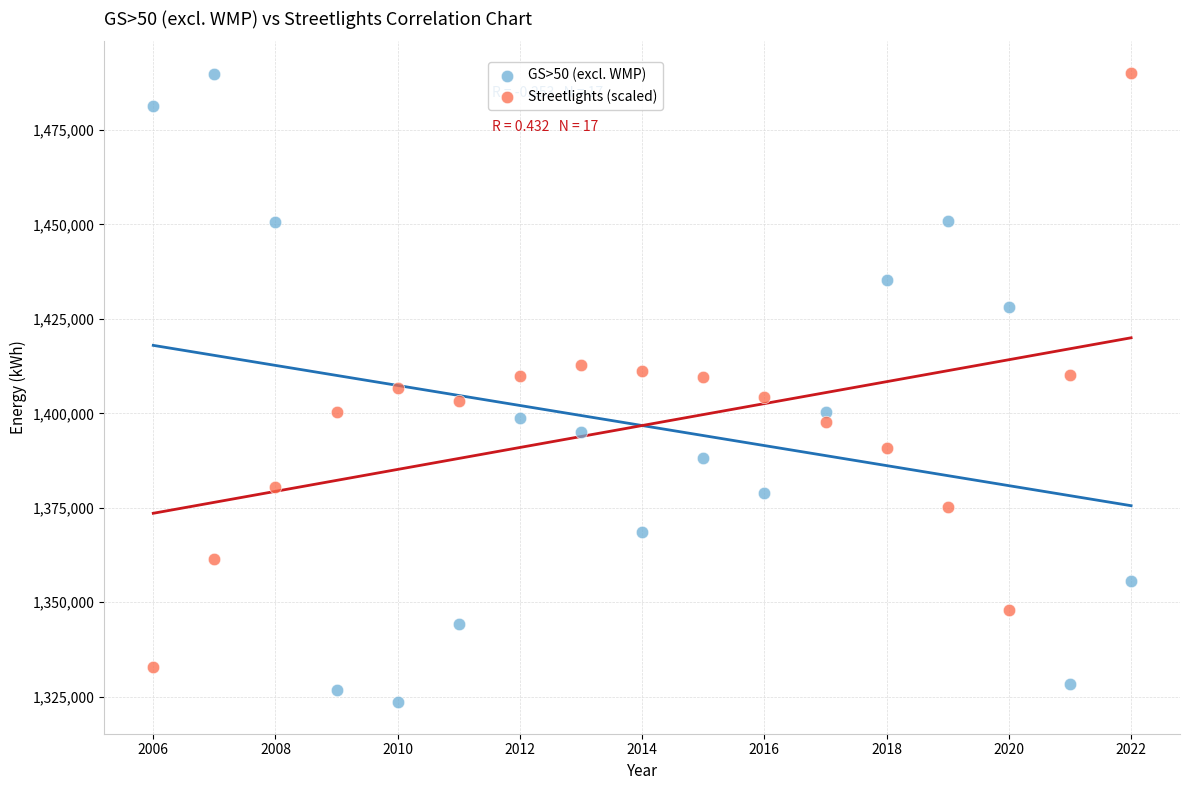

What are all the series names shown in the legend?

GS>50 (excl. WMP), Streetlights (scaled)